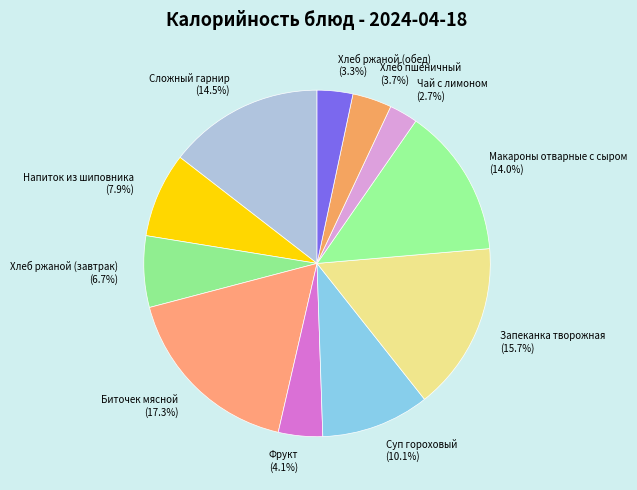

To the nearest percent, what is the difference between the Суп гороховый and Фрукт slice percentages?

6%